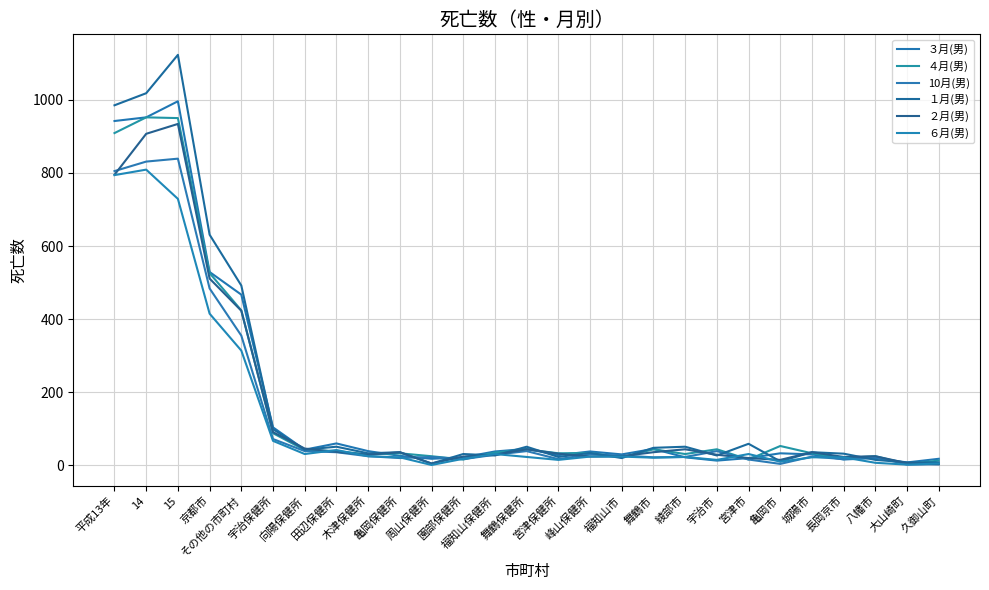

True or false: ６月(男) has a value of 22 at 長岡京市.

True